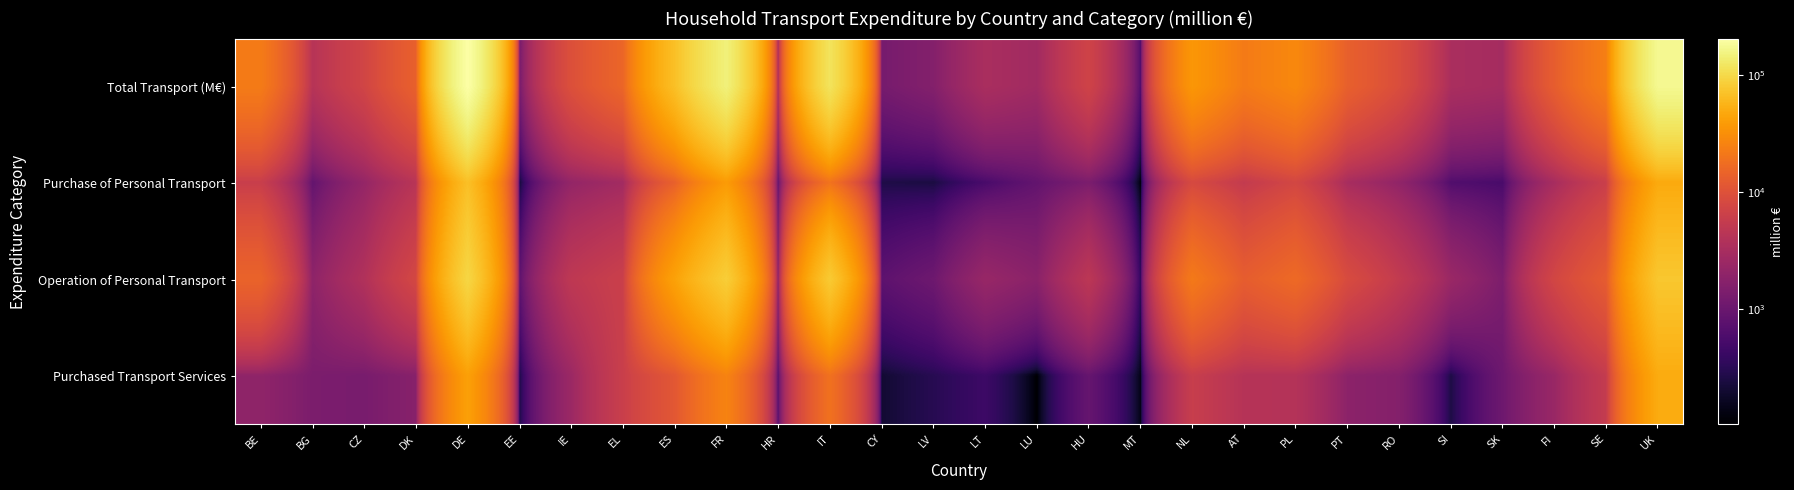

At DK, list the series in order from smallest to largest.

Purchased Transport Services, Purchase of Personal Transport, Operation of Personal Transport, Total Transport (M€)